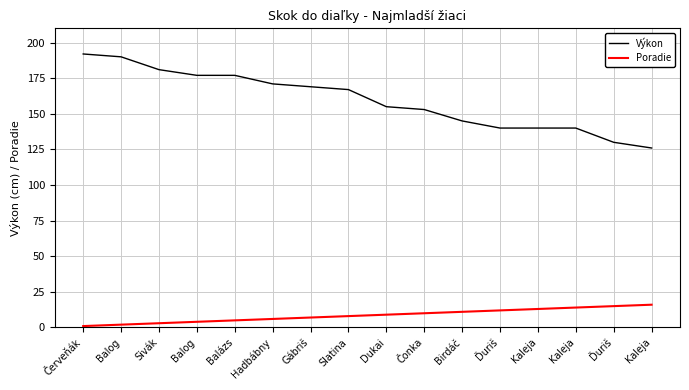

What are all the series names shown in the legend?

Výkon, Poradie